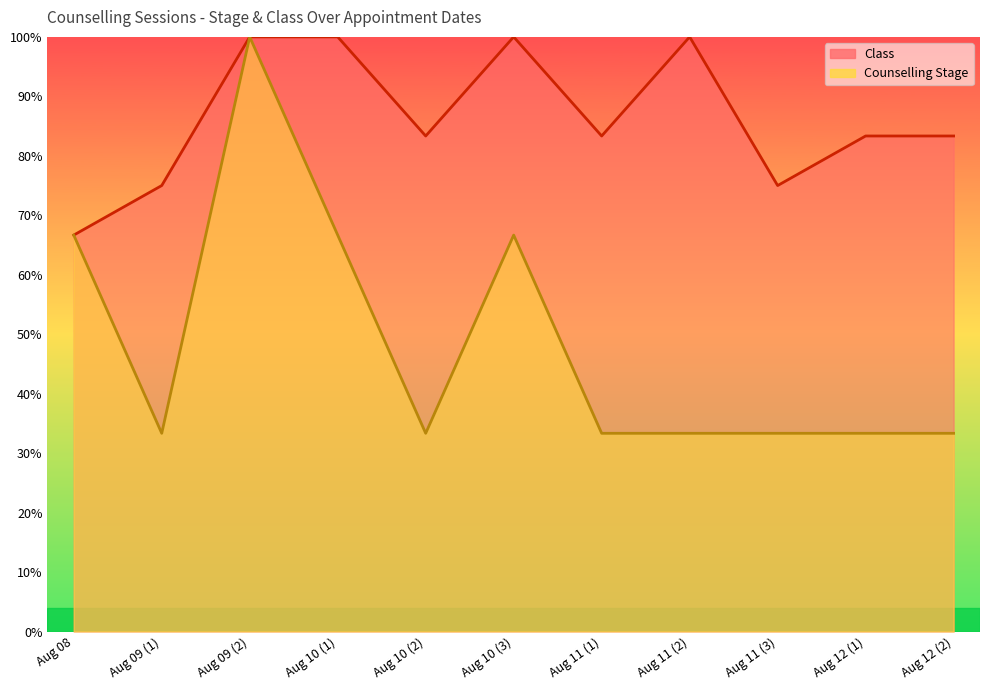

What is the lowest value of the Class series?

66.7